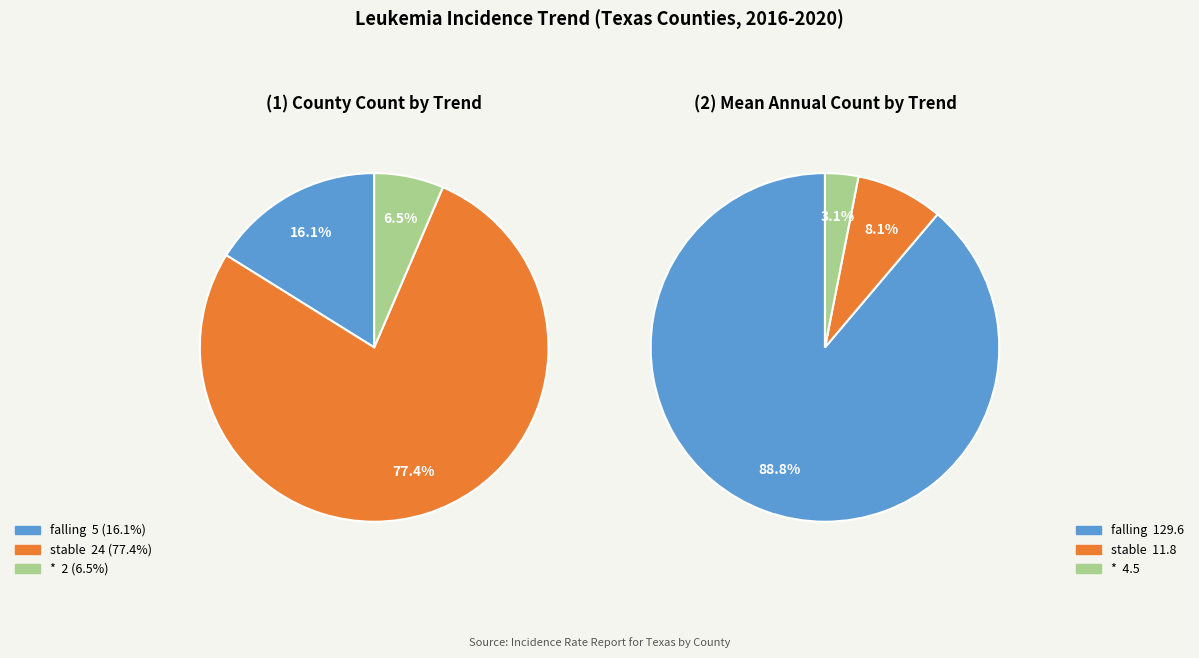

Do stable and * together represent more than half of the pie?

Yes